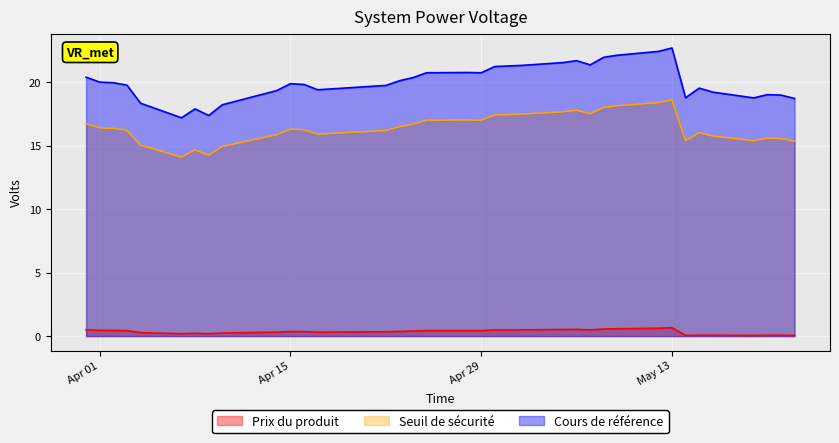

What is the maximum value for Cours de référence?

22.7